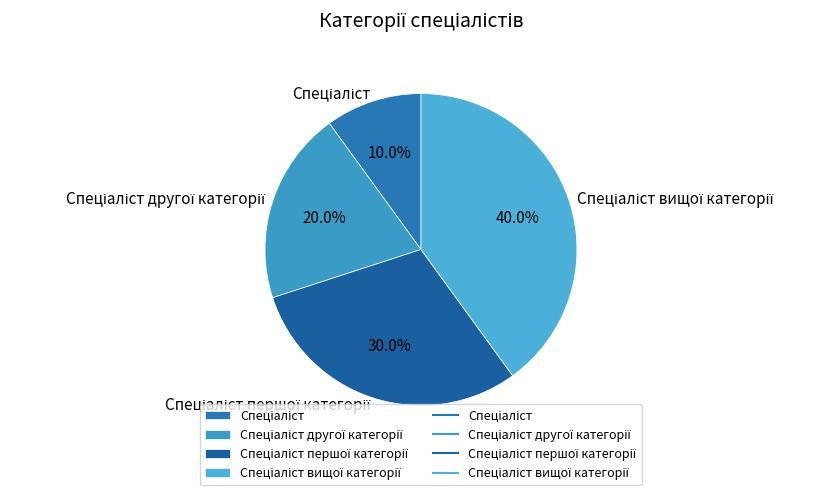

Does any single category account for the majority?

No